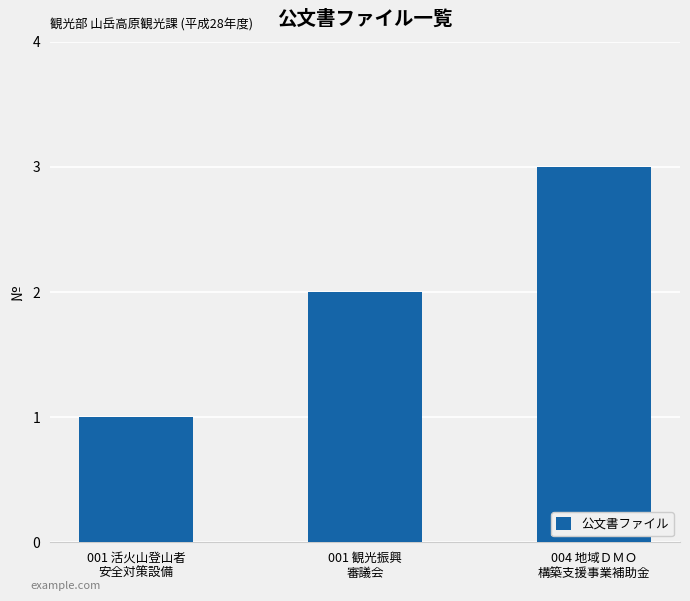

What is the difference between the maximum and minimum values?

2